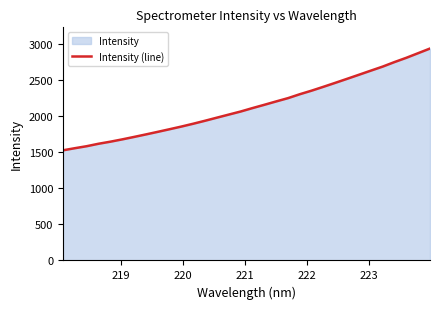

What is the difference between the maximum and minimum values?

1412.4